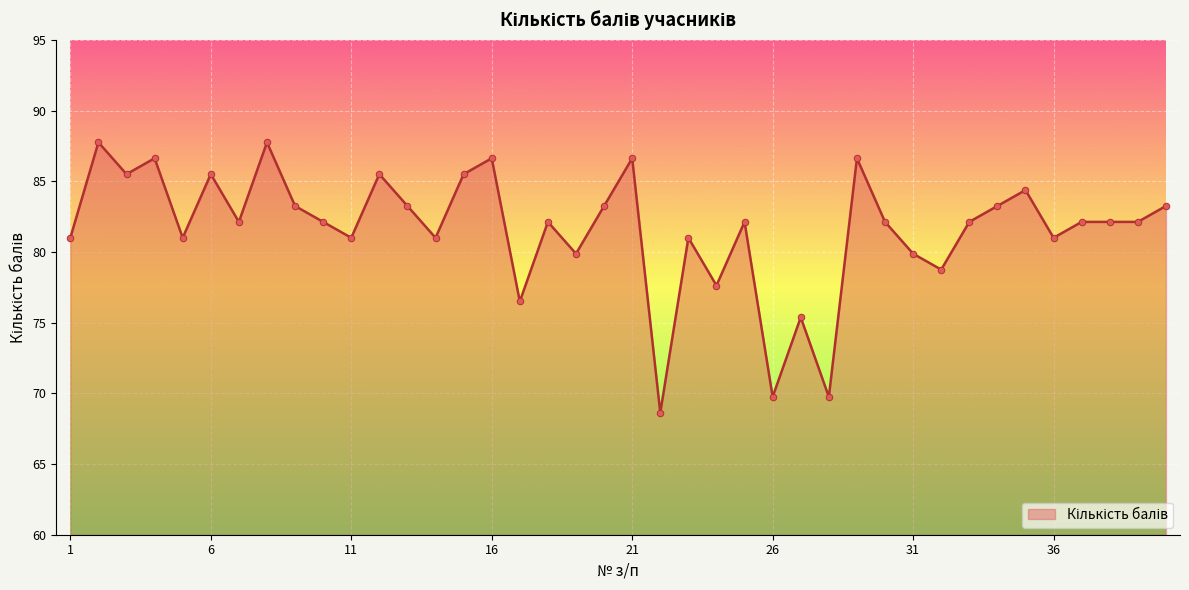

What is the maximum value shown in the chart?

87.8